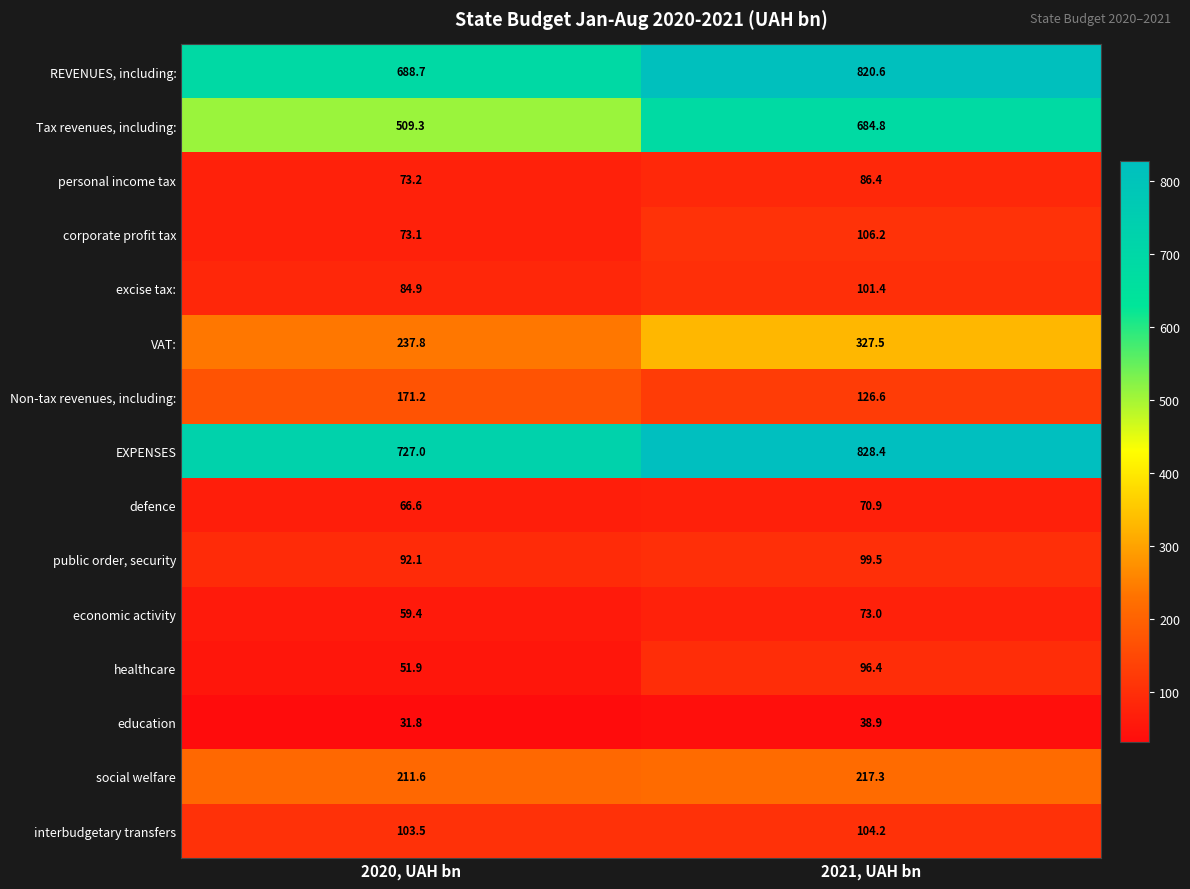

The value of personal income tax at 2021, UAH bn is 115.3. True or false?

False